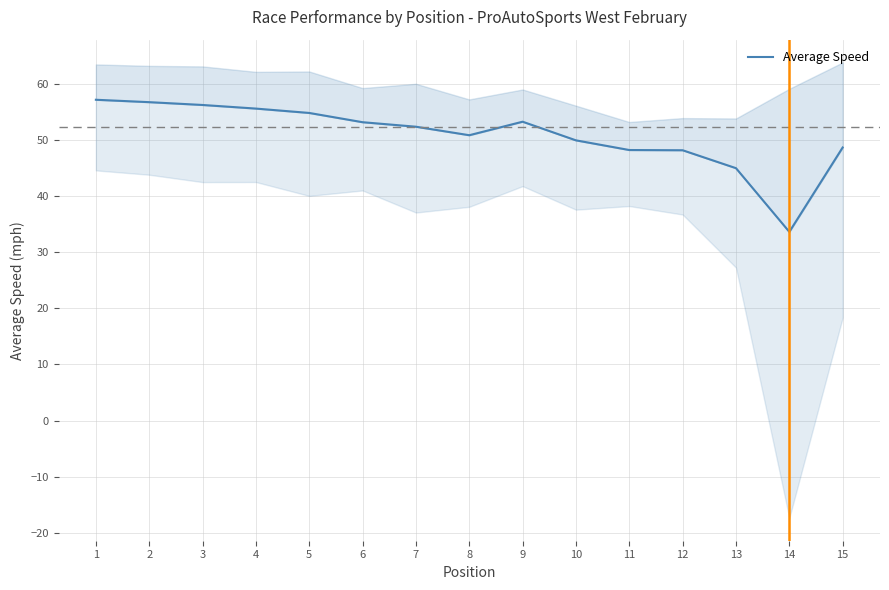

What is the difference between the maximum and minimum values?

23.5